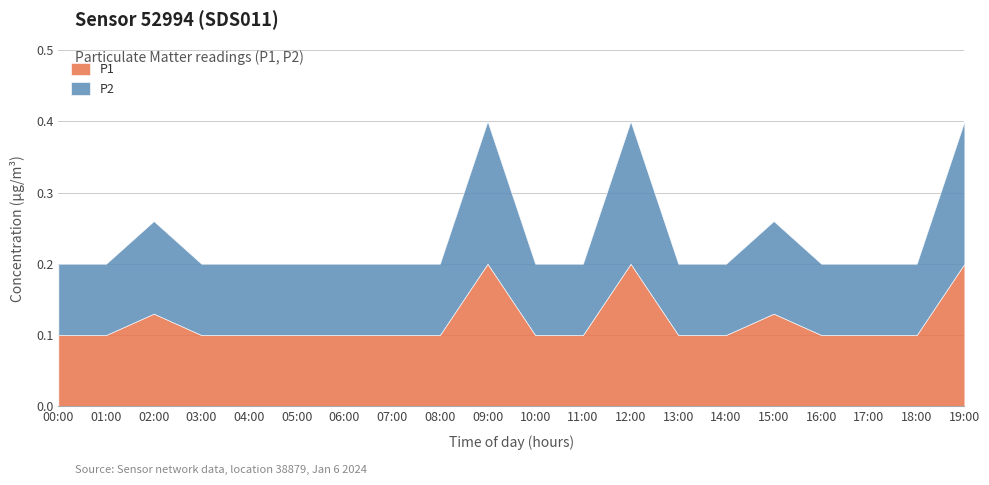

Read the P1 value at 03:00.

0.1